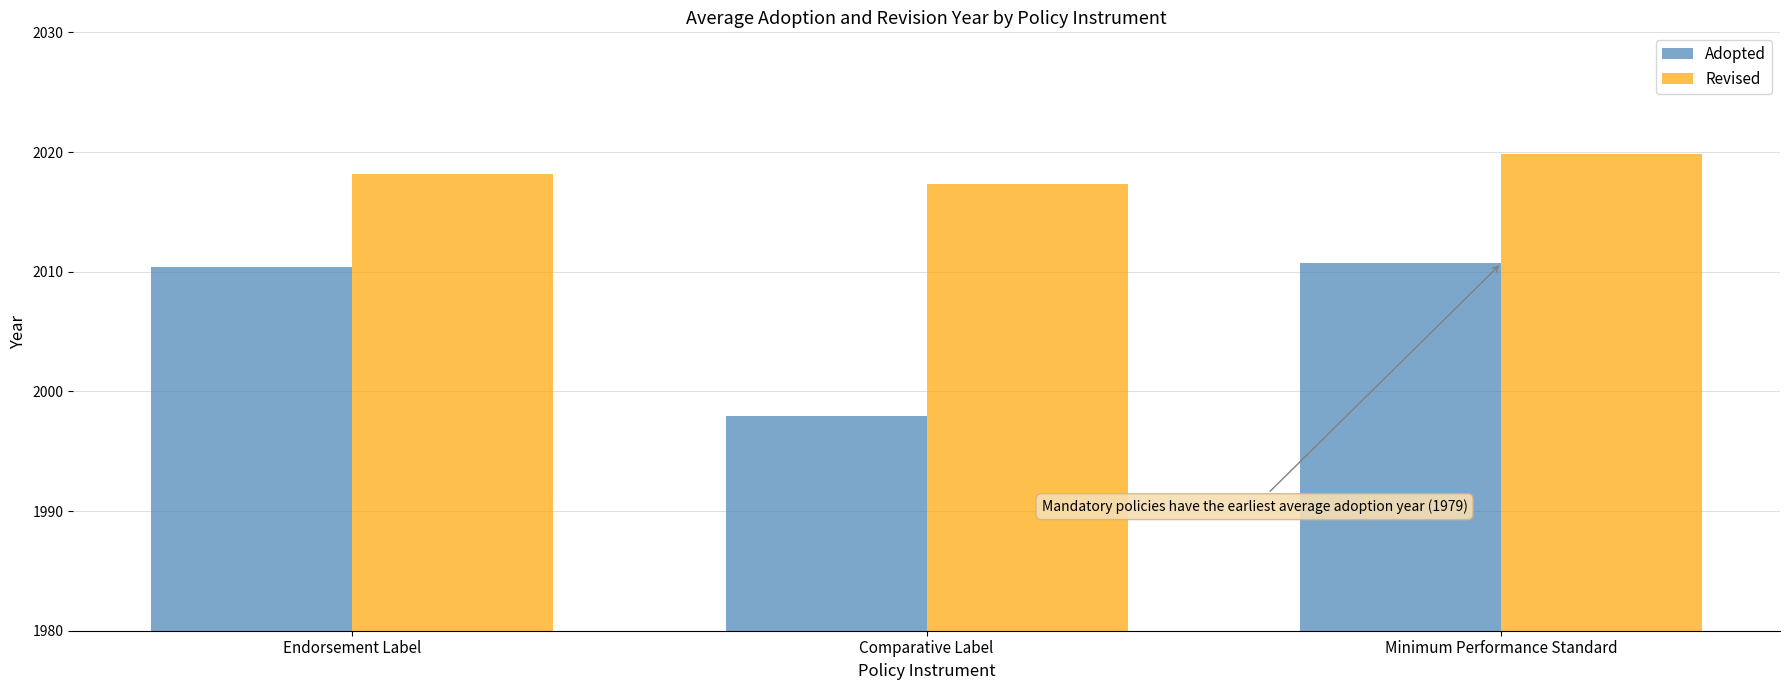

At which category does the chart reach its minimum across all series?

Comparative Label